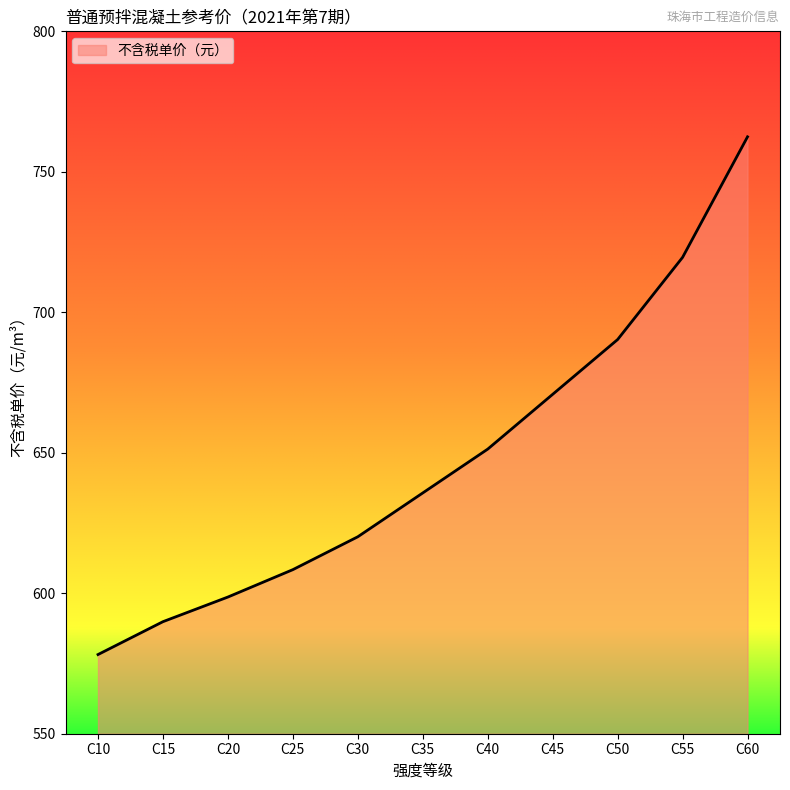

Approximately how many times larger is the value at C30 compared to C35?

1.0